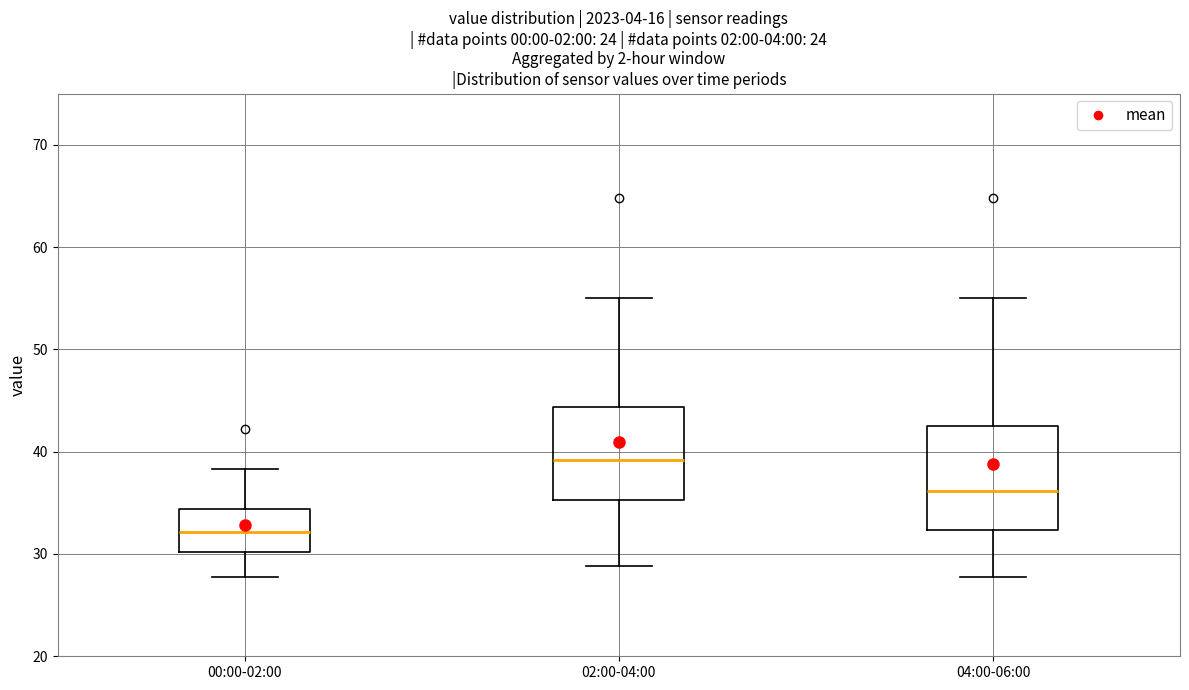

Comparing the boxes themselves (not the whiskers), which one is the tallest?

04:00-06:00